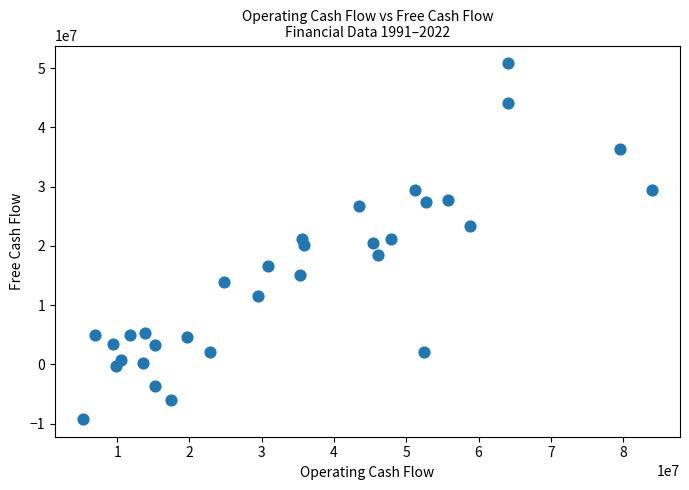

What is the range of X values (max minus min)?

78648000